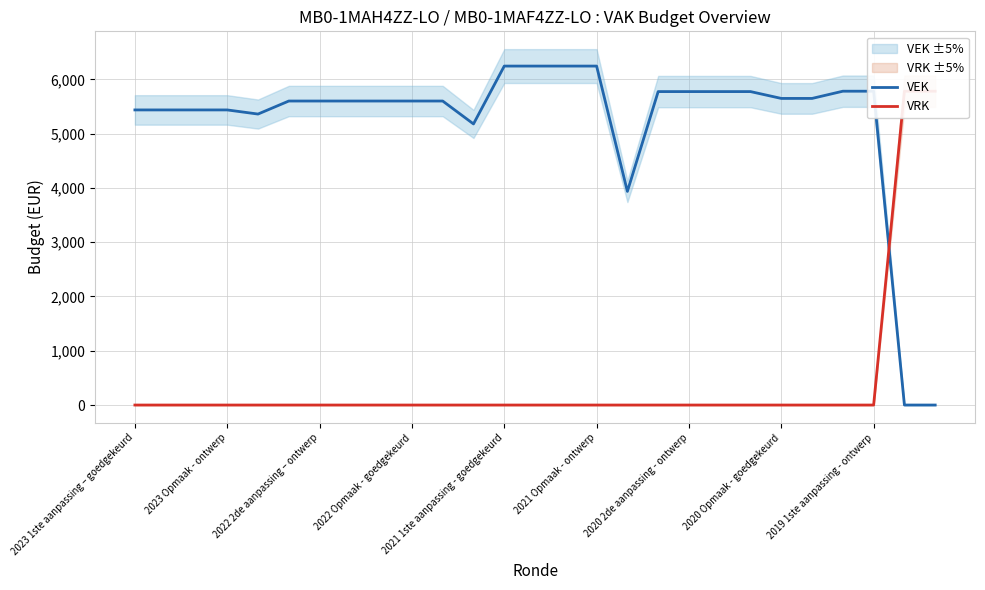

After their last crossing, which series has the higher values: VRK or VEK?

VRK